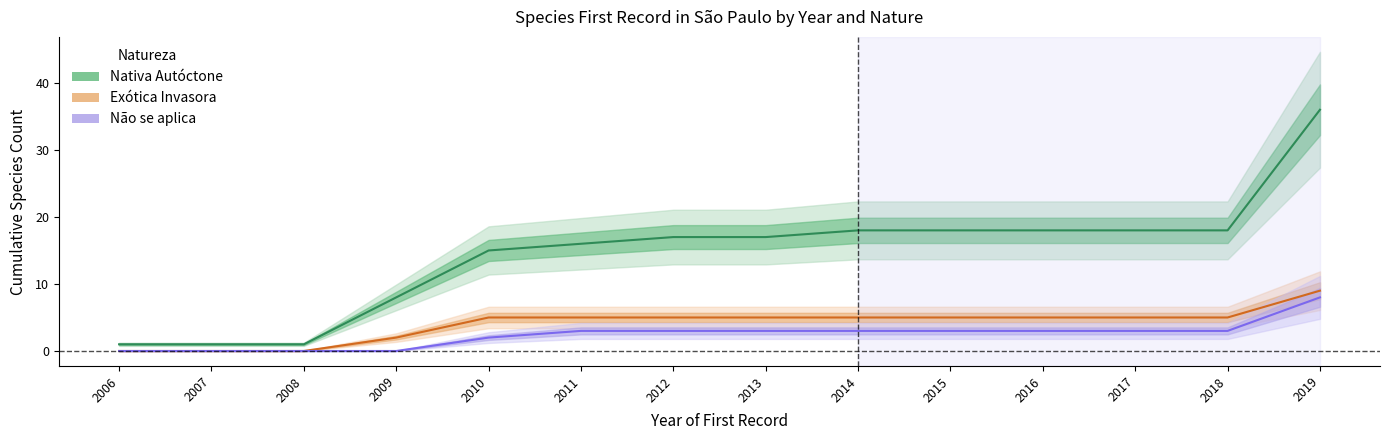

What is the approximate value of Não se aplica at 2019?

8